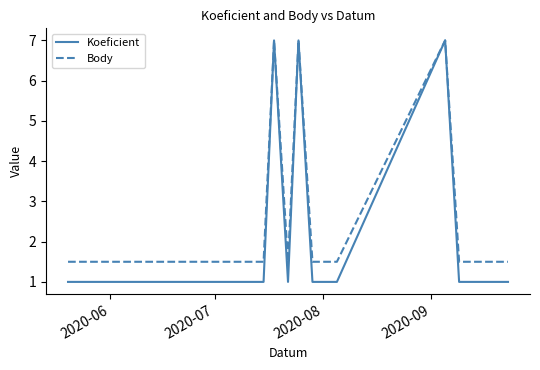

What is the sum of all Koeficient values?

40.0